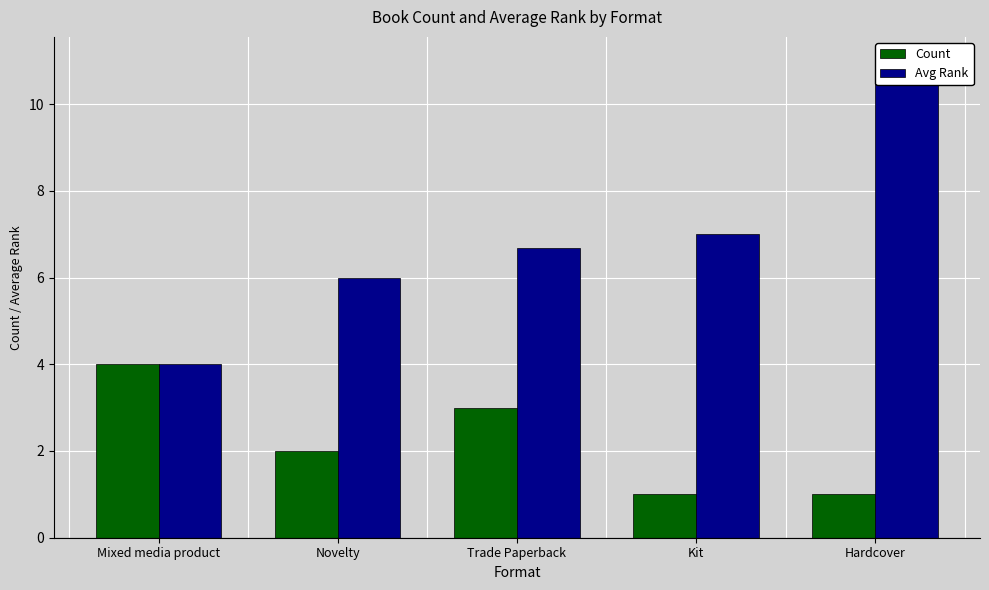

Which category has the highest value across all series?

Hardcover